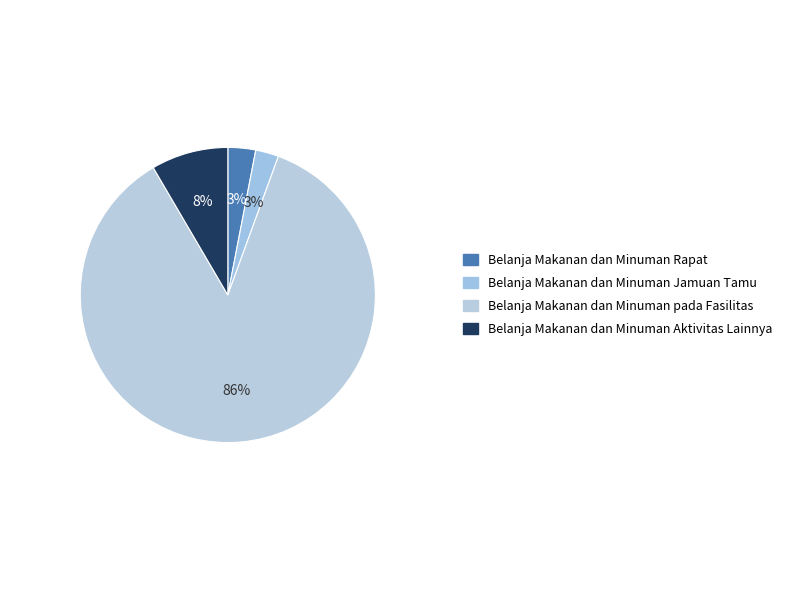

How many segments does this pie chart have?

4